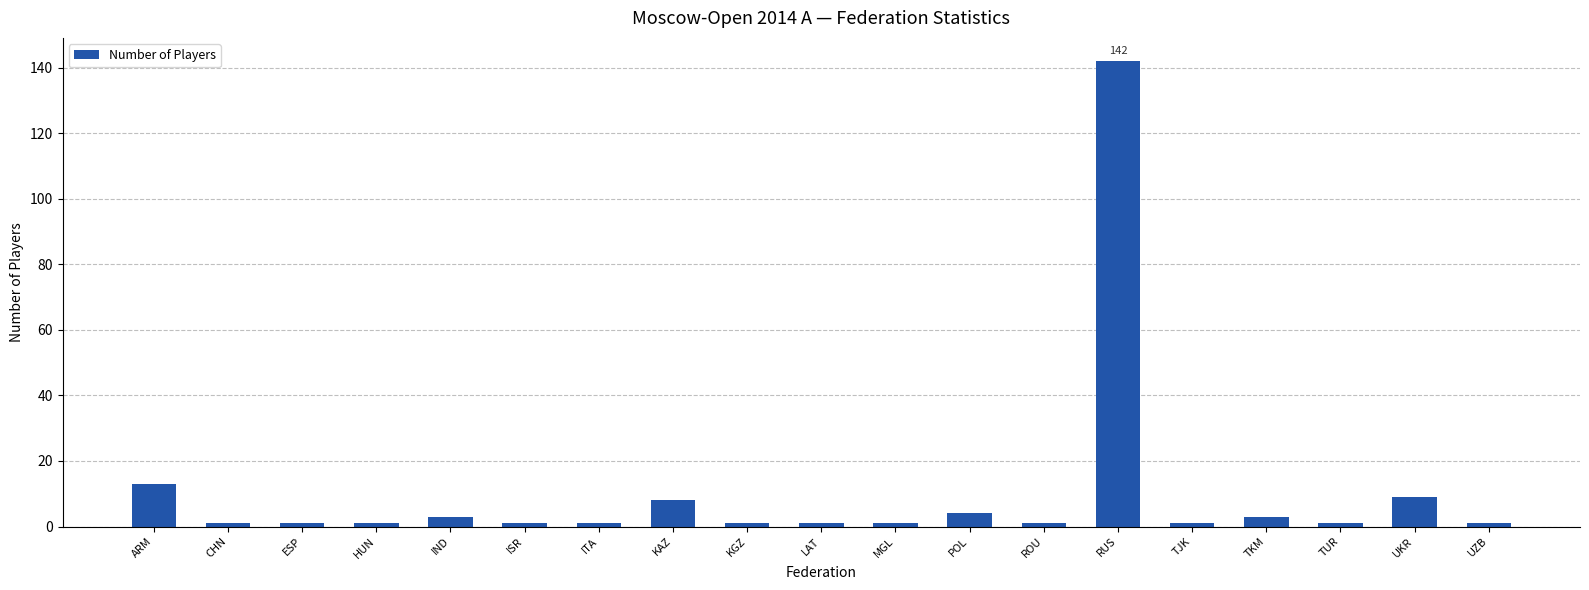

What position from the right is TKM?

4